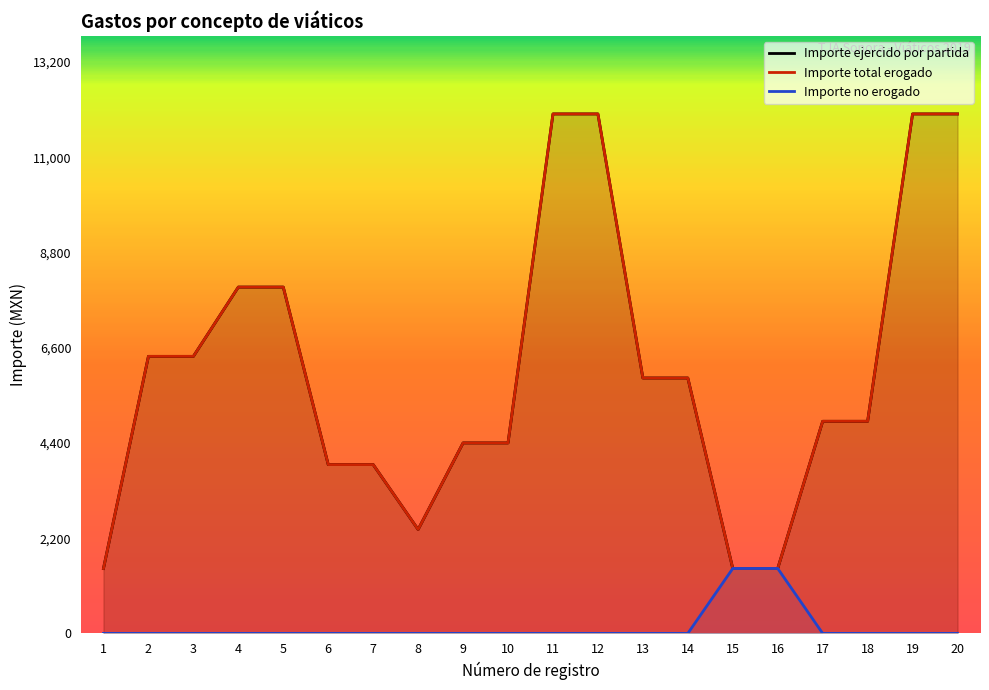

What is the value of the Importe total erogado point at the 8th from the left?

2400